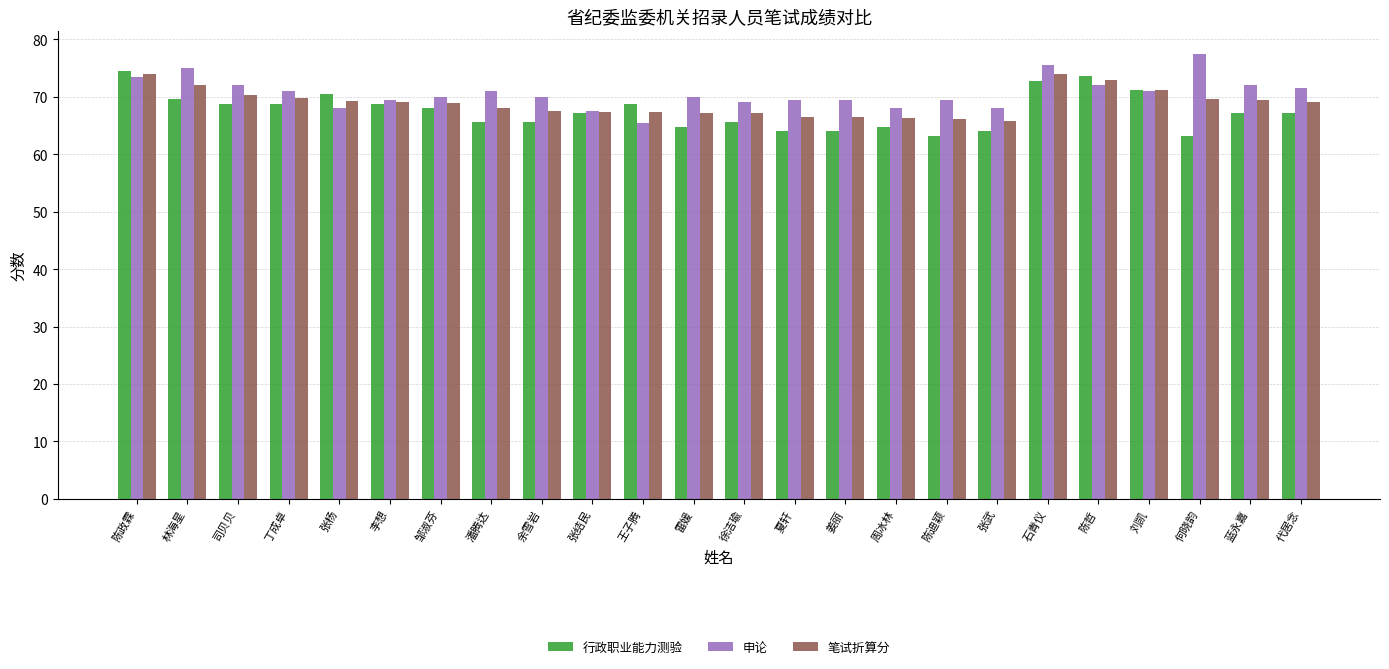

What is the spread (max minus min) of values at 雷媛?

5.2